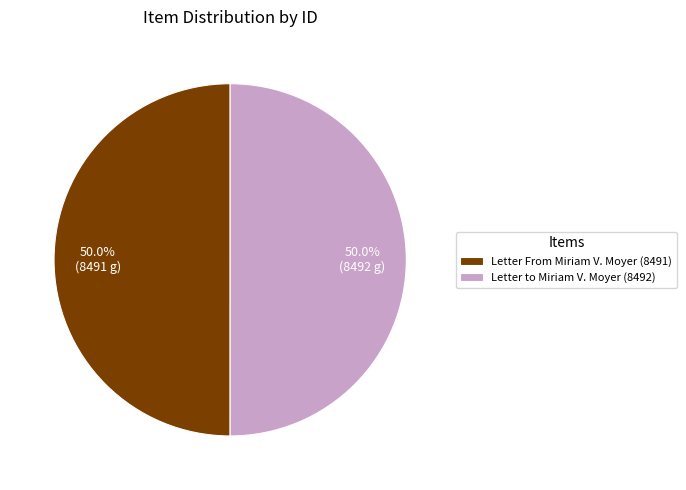

Combined, what portion of the pie is Letter From Miriam V. Moyer (8491) and Letter to Miriam V. Moyer (8492)?

100.0%